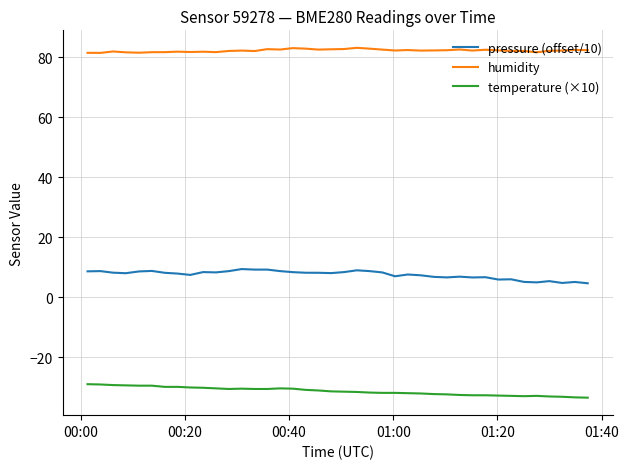

List the series in order of their peak value, highest first.

humidity, pressure (offset/10), temperature (×10)